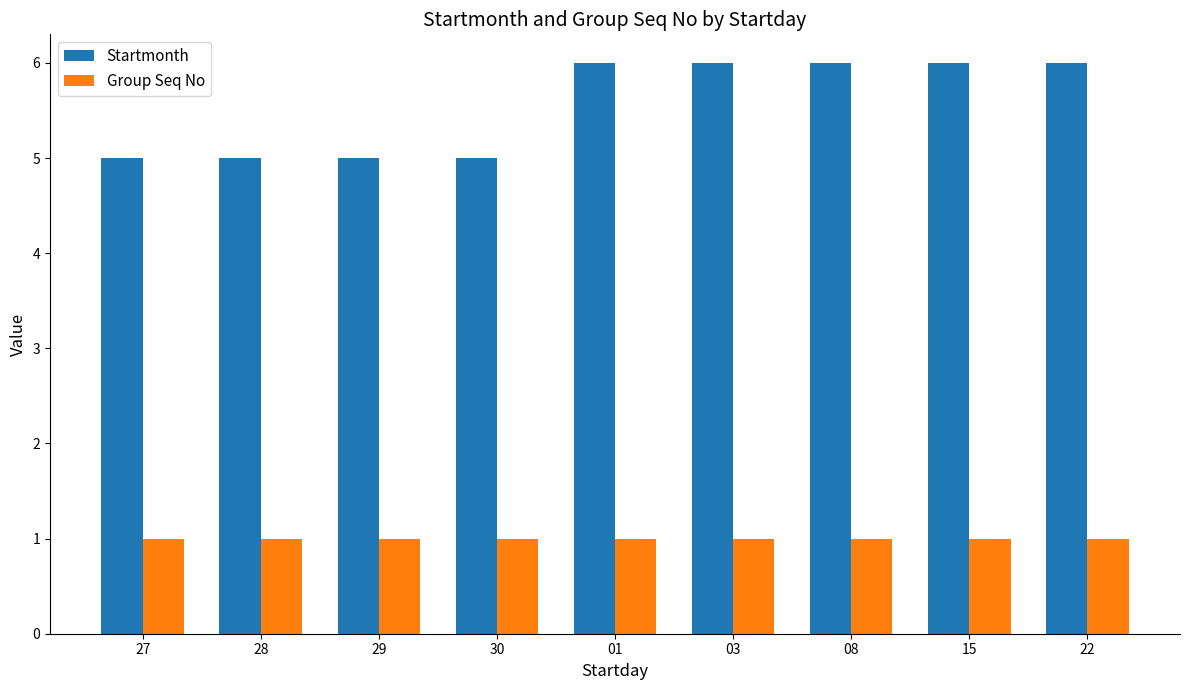

At how many categories does at least one series exceed 2?

9